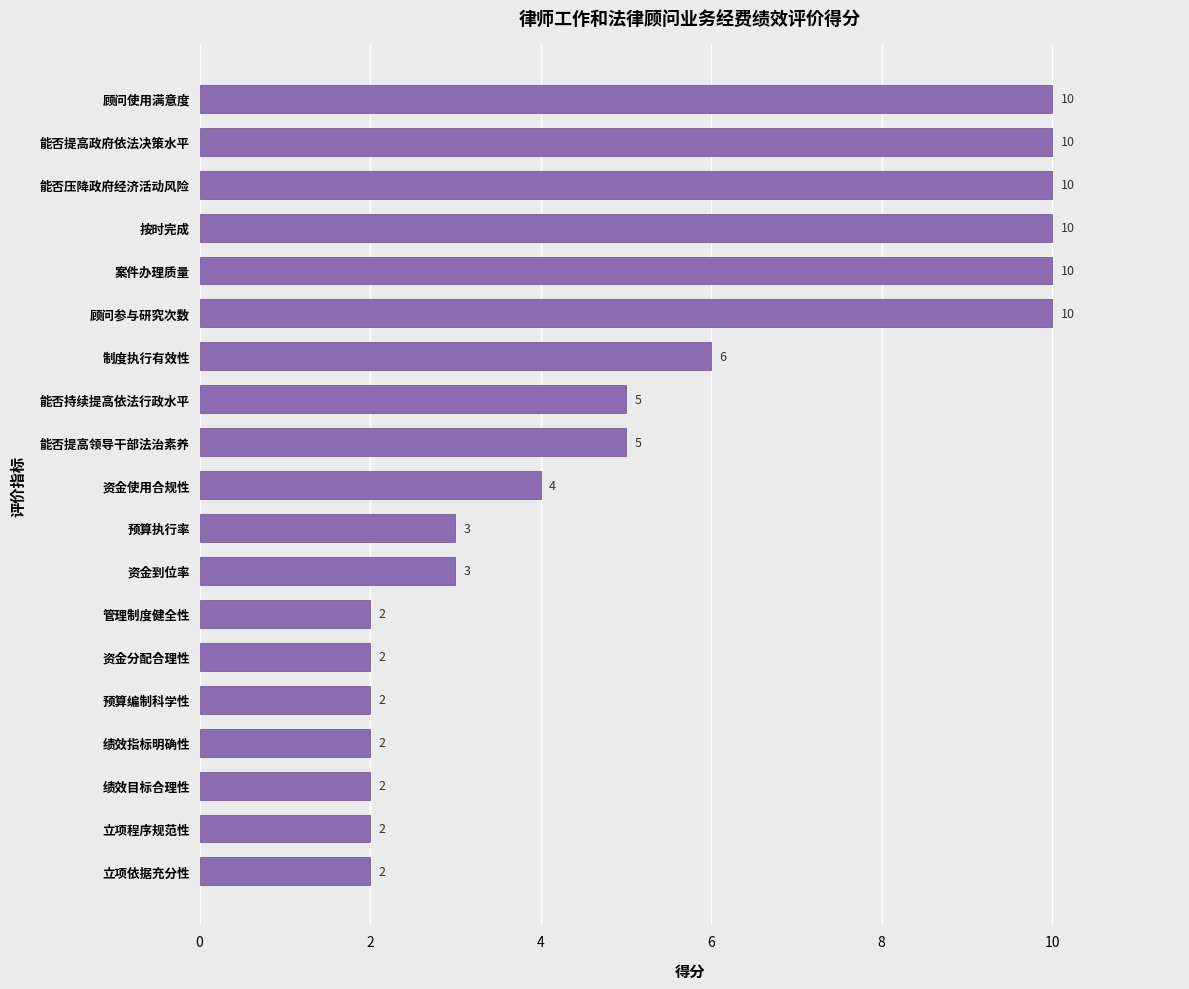

How many data points are less than 4?

9